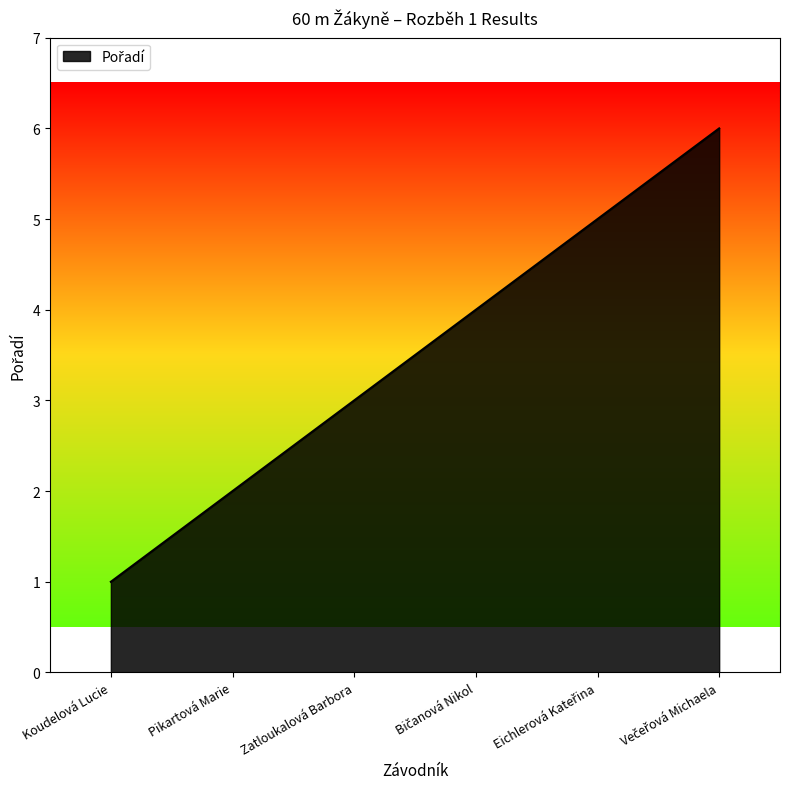

At which label is the value closest to 3?

Zatloukalová Barbora